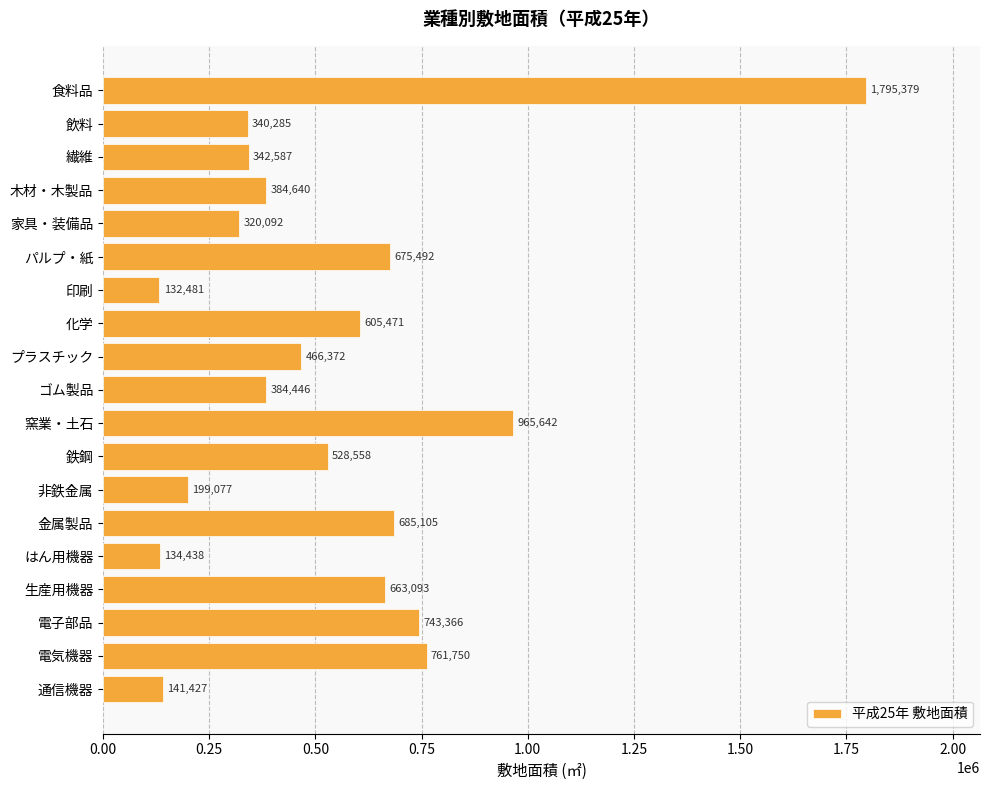

True or false: the data shows 1040615 at パルプ・紙.

False